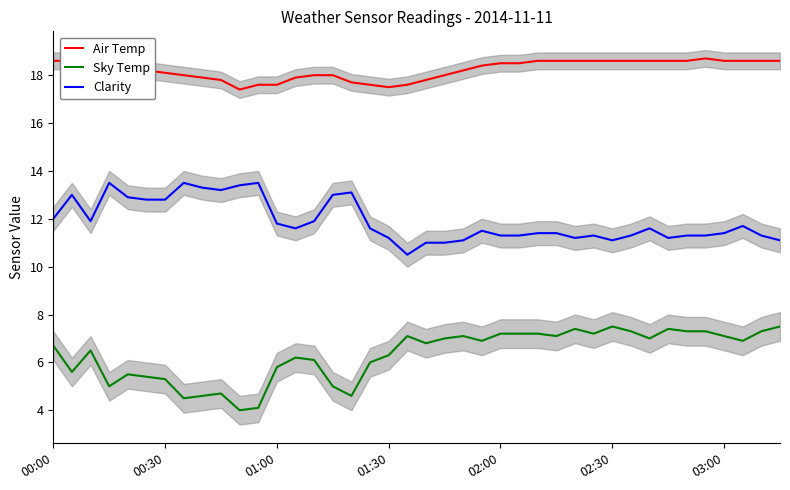

True or false: Sky Temp and Clarity intersect in this chart.

False